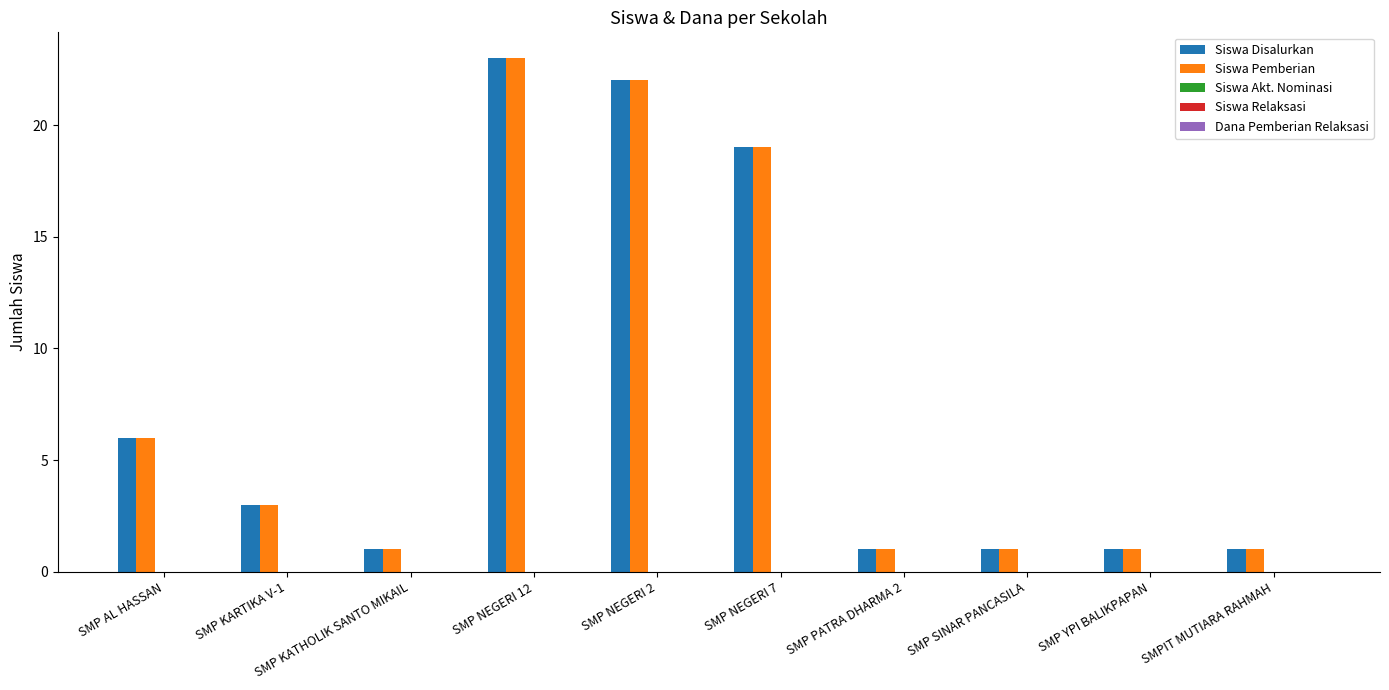

At how many categories does at least one series exceed 8?

3